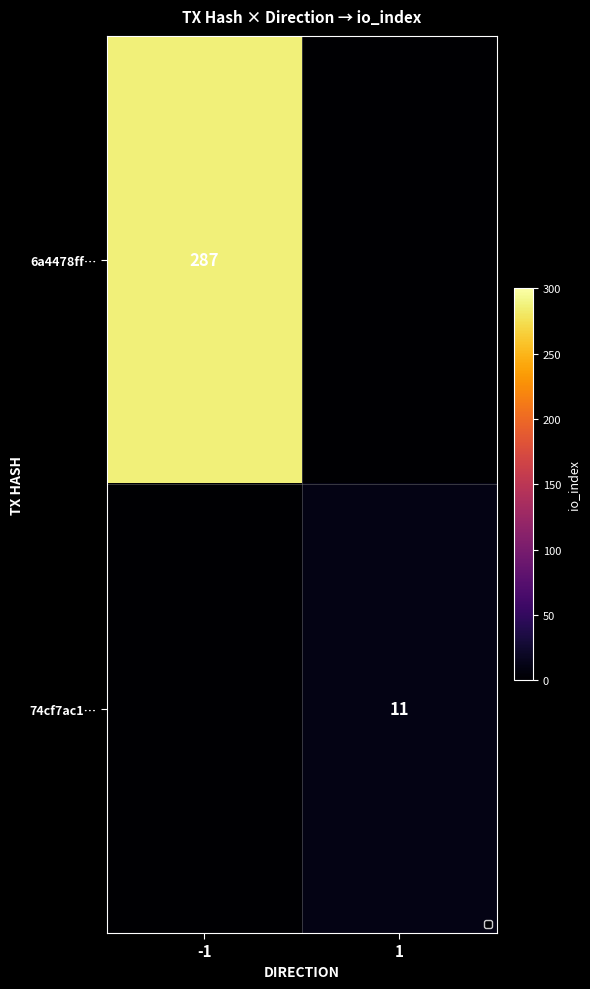

Is it true that 74cf7ac1… equals 11 at 1?

True